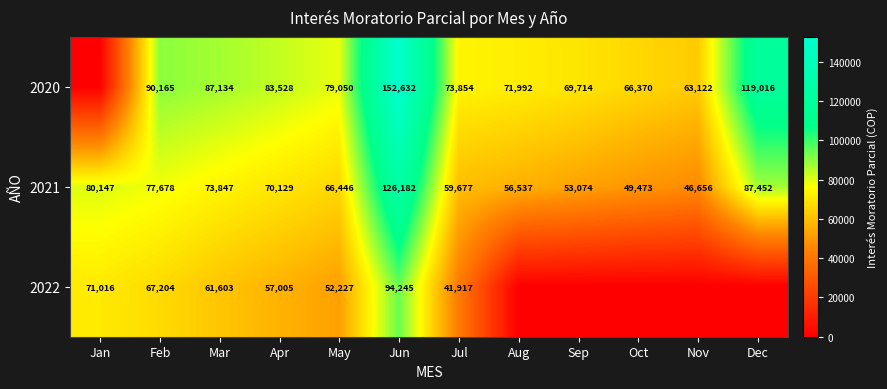

Where does the 2021 series first go above 70129?

Jan